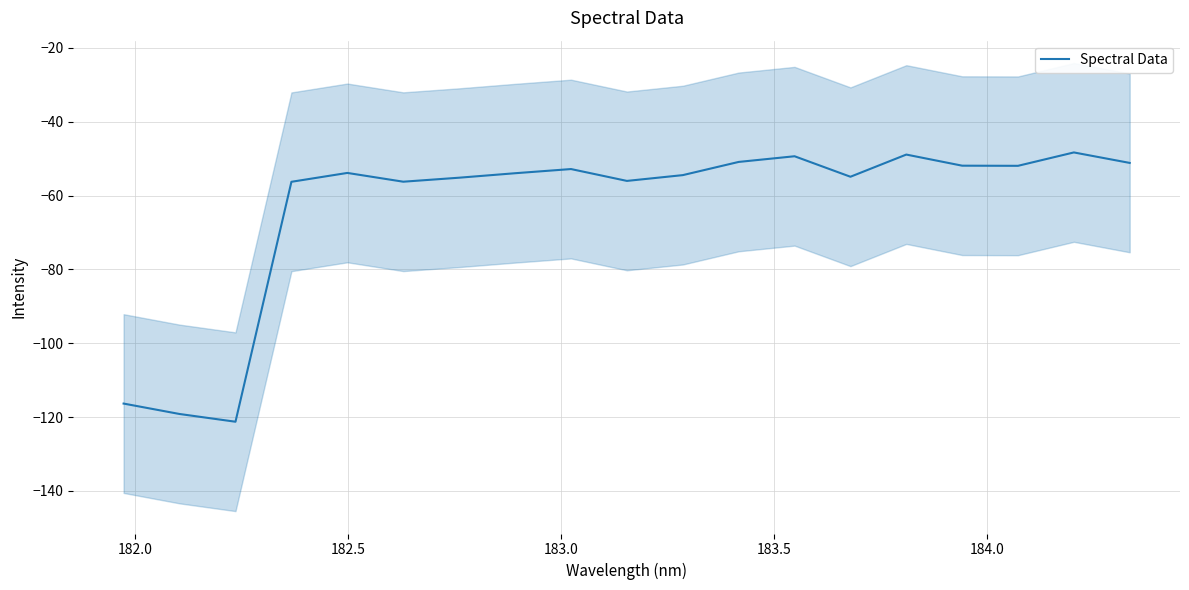

What is the minimum value for Spectral Data?

-121.3